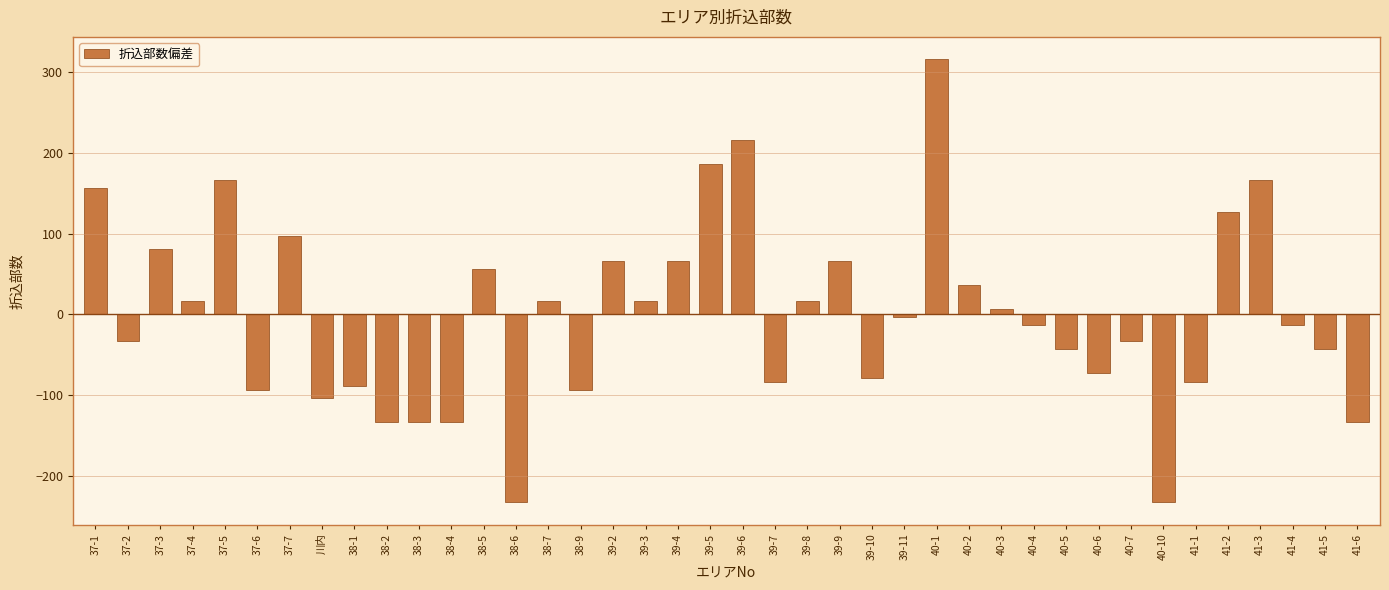

Is it true that the value at 41-2 is 126.6?

True